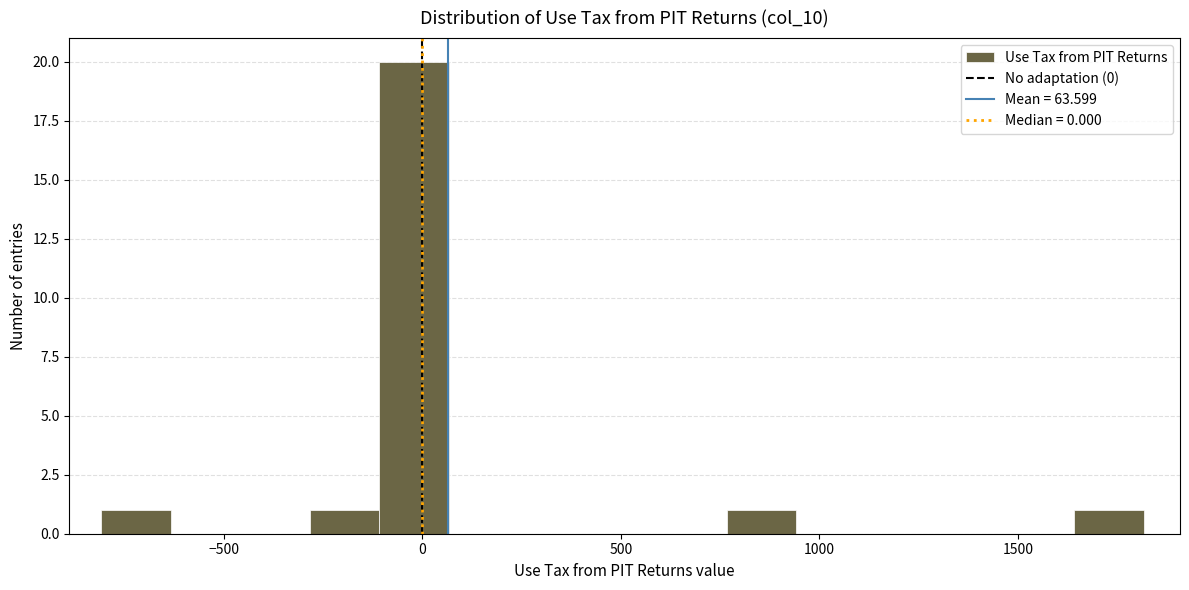

Around what value on the x-axis is the tallest bar? Give the approximate position of its centre, as read against the axis.

0